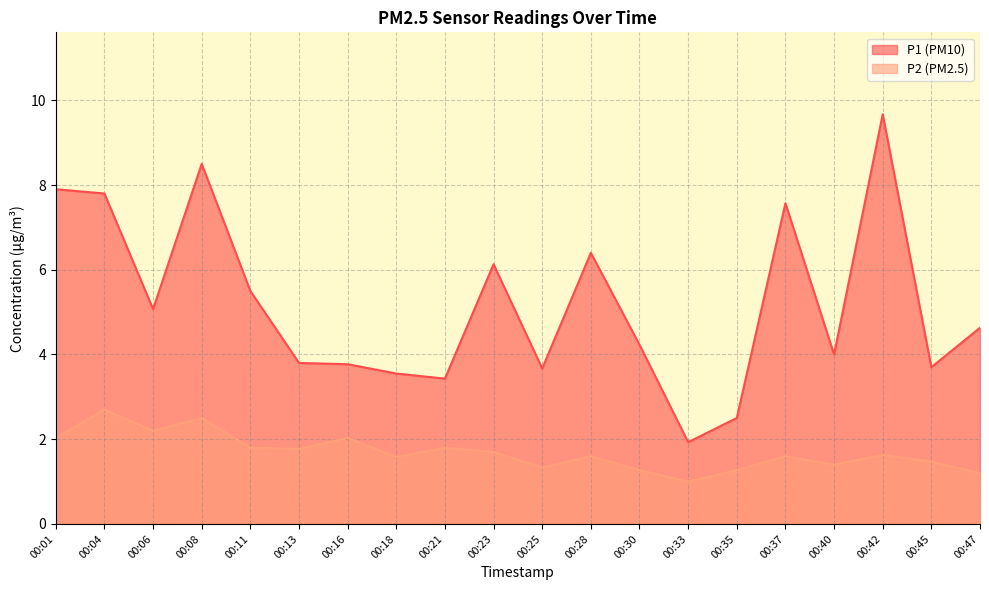

What is the value of the P2 point at the 8th from the left?

1.6